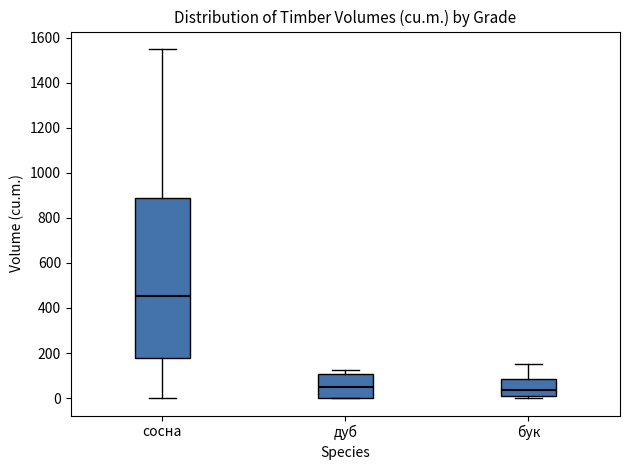

Reading left to right, transcribe this box plot: for each box, give where its median line is, the range the box spans, and where its two whiskers end, as read against the y-axis. The values are not printed on the chart, so give them approximately, as read against the axis.

сосна: median 460, box 180 to 880, whiskers 0 to 1560
дуб: median 60, box 0 to 100, whiskers 0 to 120
бук: median 40, box 0 to 80, whiskers 0 (just below the box's lower edge) to 160